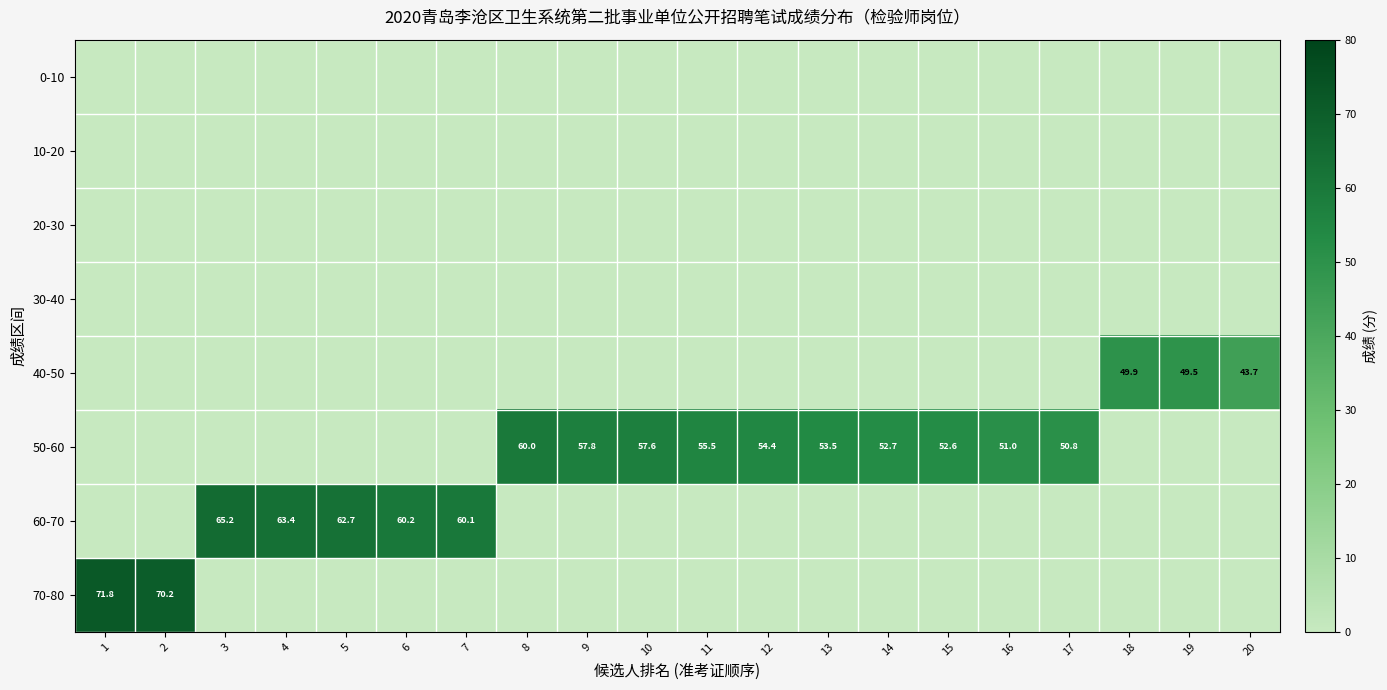

List the series in order of their peak value, lowest first.

0-10, 10-20, 20-30, 30-40, 40-50, 50-60, 60-70, 70-80